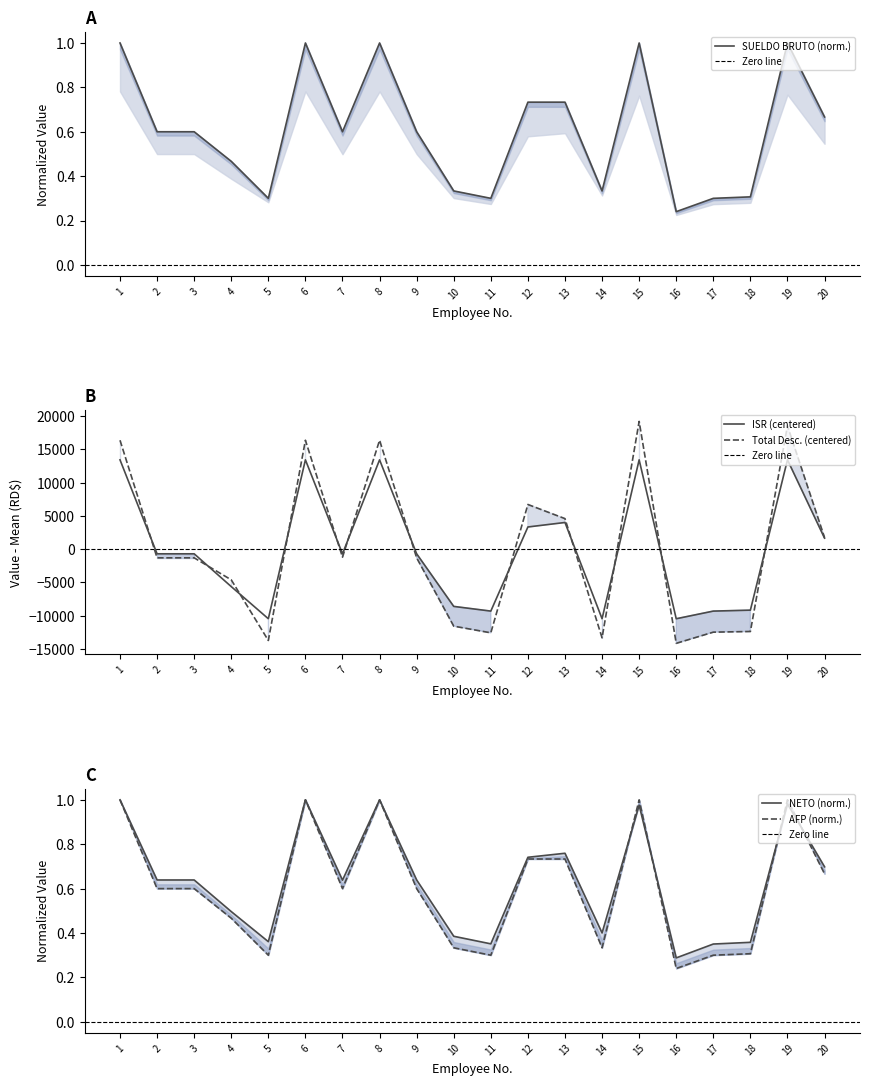

Reading right to left, what are all the values shown in this chart?

SUELDO BRUTO: 0.7	1.0	0.3	0.3	0.2	1.0	0.3	0.7	0.7	0.3	0.3	0.6	1.0	0.6	1.0	0.3	0.5	0.6	0.6	1.0
ISR: 1657.4	13418.6	-9158.5	-9299.7	-10448.0	13418.6	-10448.0	4009.6	3334.6	-9299.7	-8594.0	-694.9	13418.6	-694.9	13418.6	-10448.0	-5619.6	-694.9	-694.9	13418.6
AFP: 0.7	1.0	0.3	0.3	0.2	1.0	0.3	0.7	0.7	0.3	0.3	0.6	1.0	0.6	1.0	0.3	0.5	0.6	0.6	1.0
Total Desc.: 1743.8	18514.1	-12363.5	-12463.7	-14143.9	19192.1	-13316.5	4587.1	6712.3	-12563.7	-11562.5	-1299.4	16360.1	-1199.4	16360.1	-13712.0	-4605.9	-1299.4	-1299.4	16360.1
NETO: 0.7	1.0	0.4	0.4	0.3	1.0	0.4	0.8	0.7	0.4	0.4	0.6	1.0	0.6	1.0	0.4	0.5	0.6	0.6	1.0